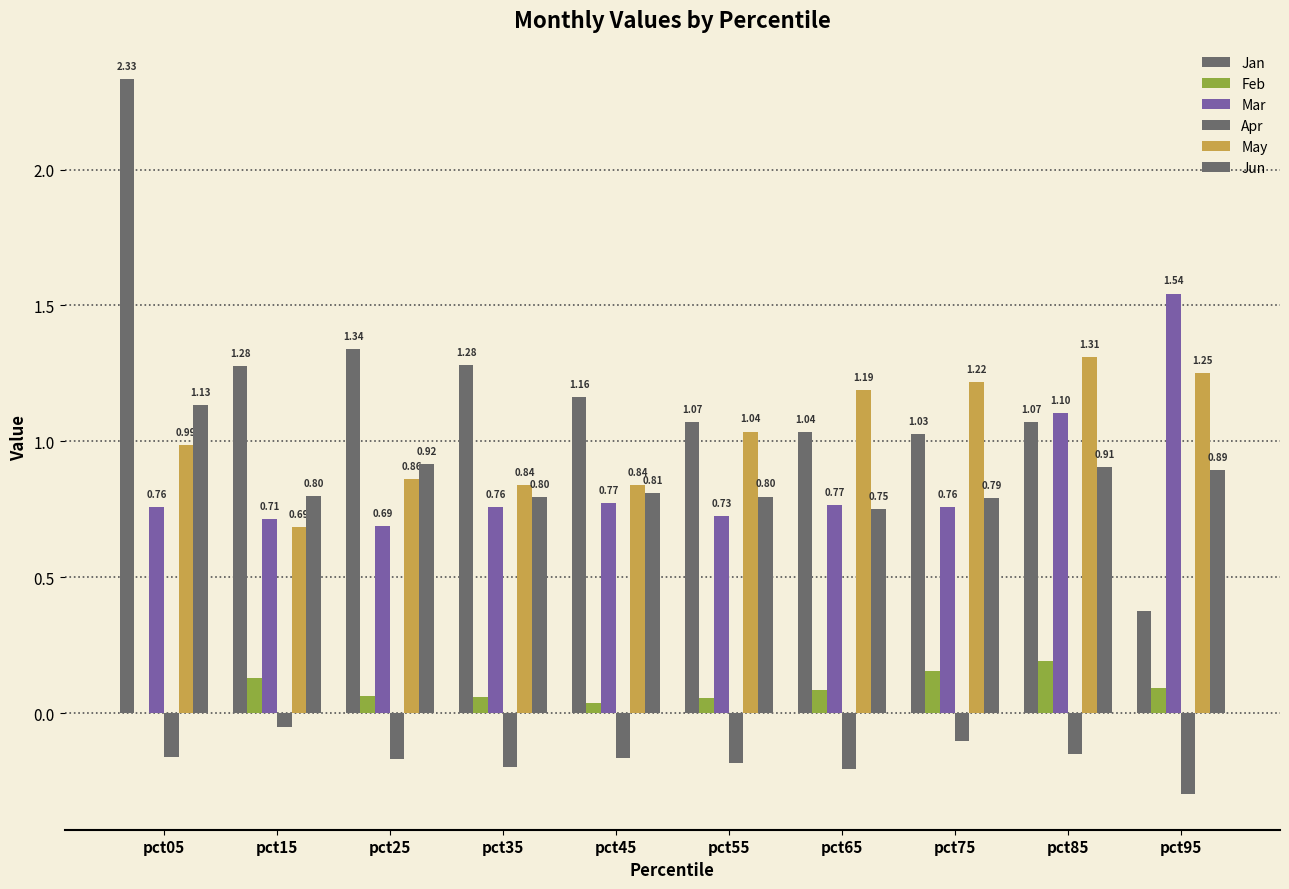

What is the value of the Jan bar at the 9th from the left?

1.1